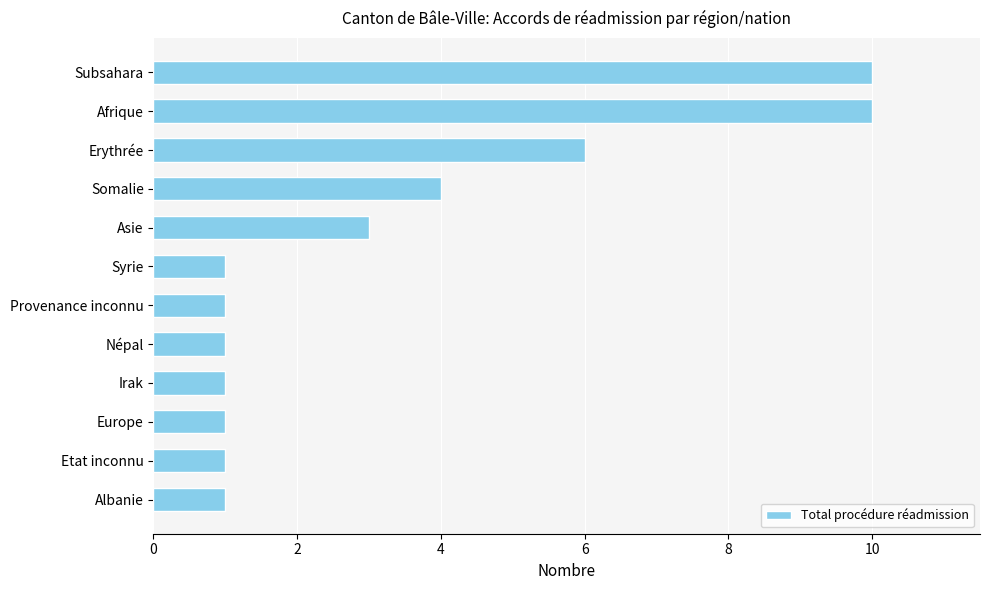

Reading bottom to top, list all the values displayed in this chart.

1	1	1	1	1	1	1	3	4	6	10	10